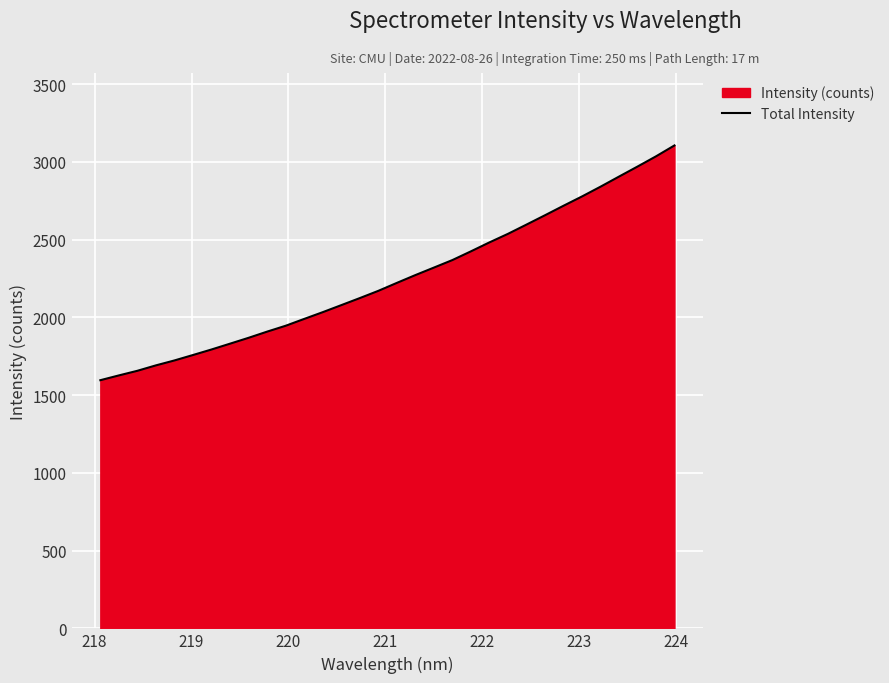

What is the difference between the maximum and minimum values?

1510.0